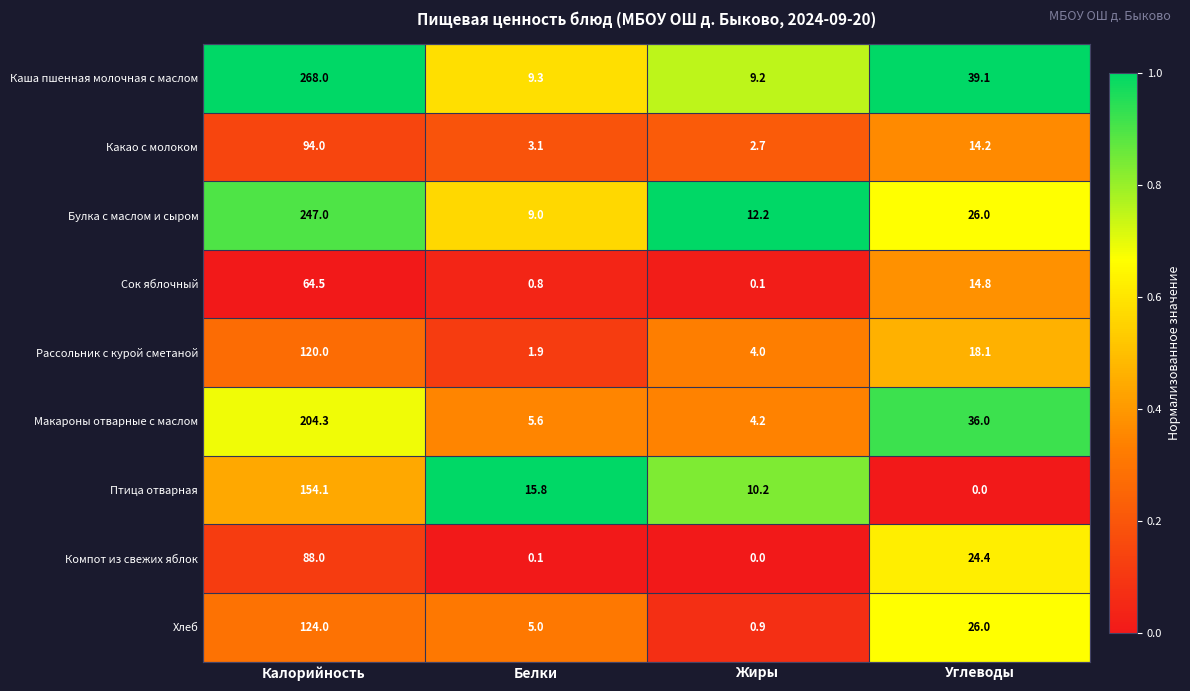

True or false: Рассольник с курой сметаной has a value of 33.3 at Калорийность.

False